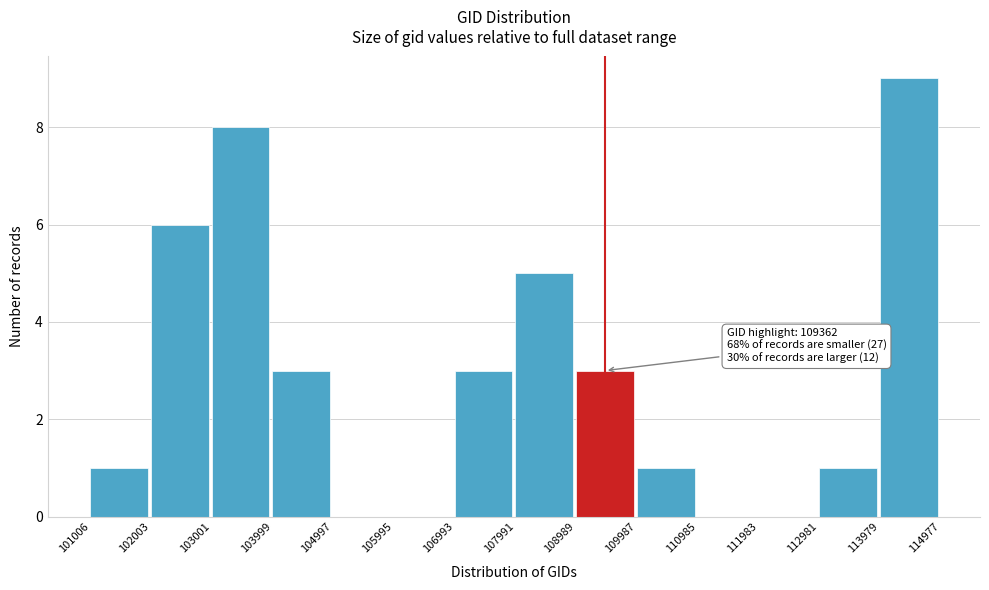

Over which range of the x-axis is the bar tallest?

113979 to 114977